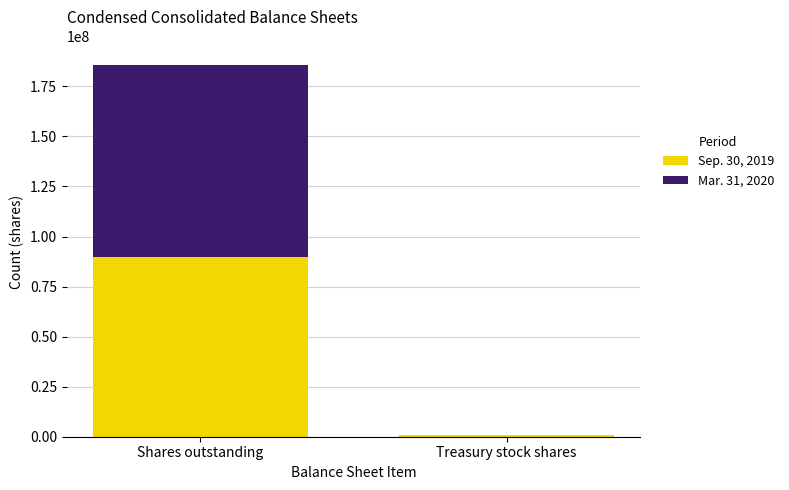

Is it true that Sep. 30, 2019 equals 42946126 at Shares outstanding?

False